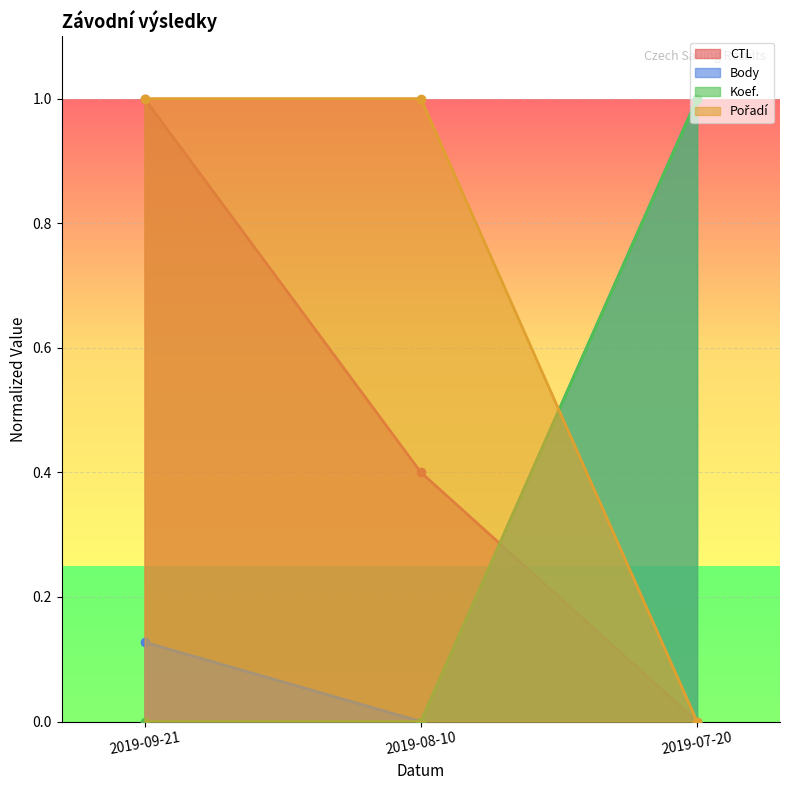

Between 2019-09-21 and 2019-08-10, which series saw the biggest shift?

CTL